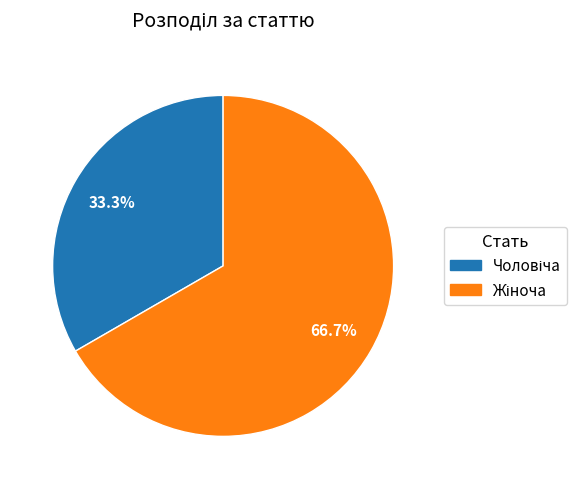

Is there a majority slice in this chart?

Yes